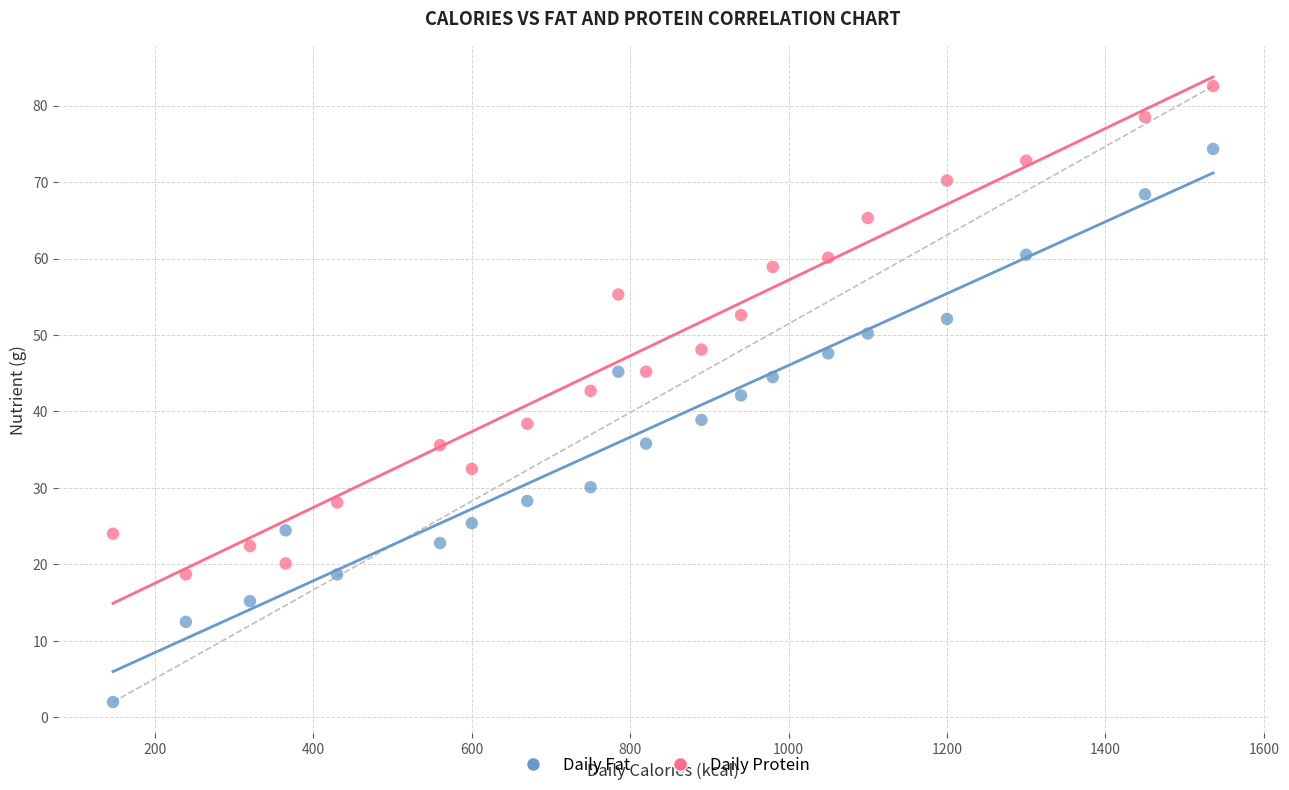

Across all data points, what is the range of X values (max minus min)?

1389.0